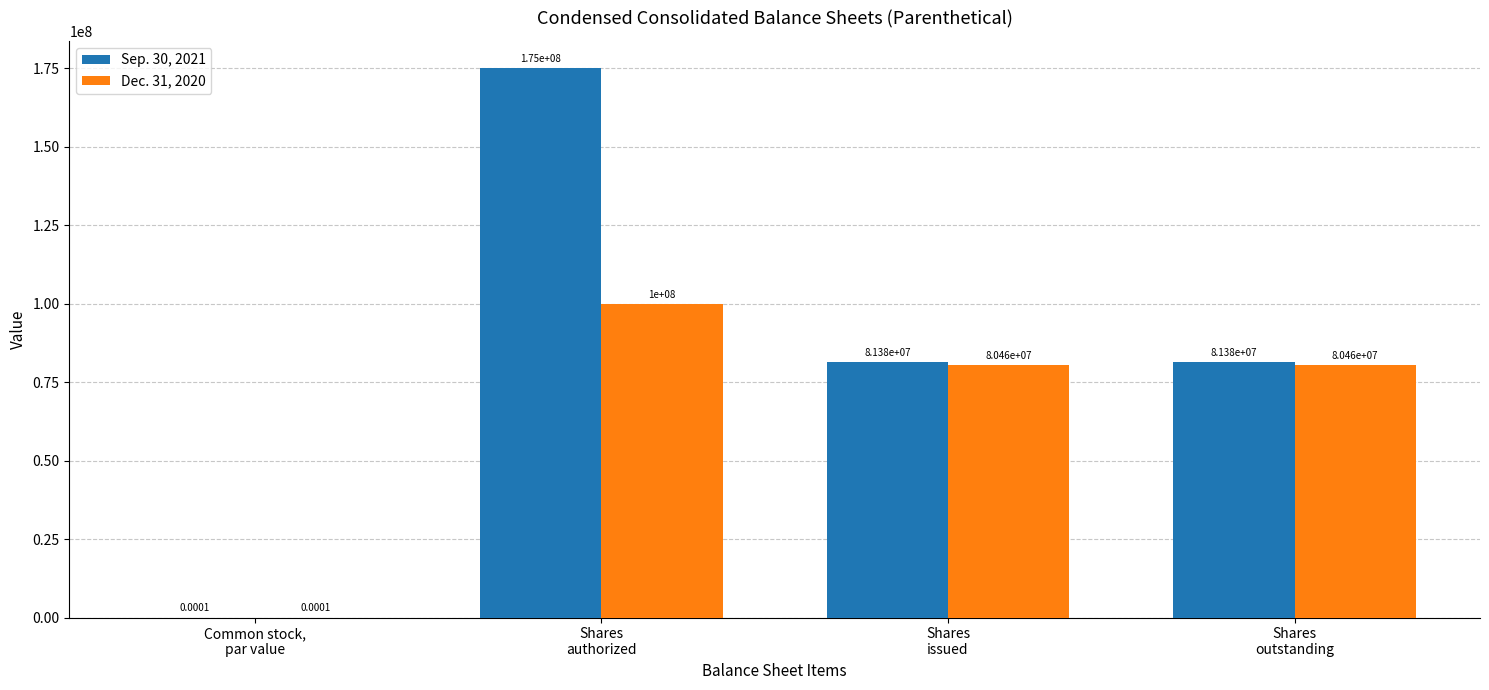

What are all the series names shown in the legend?

Sep. 30, 2021, Dec. 31, 2020